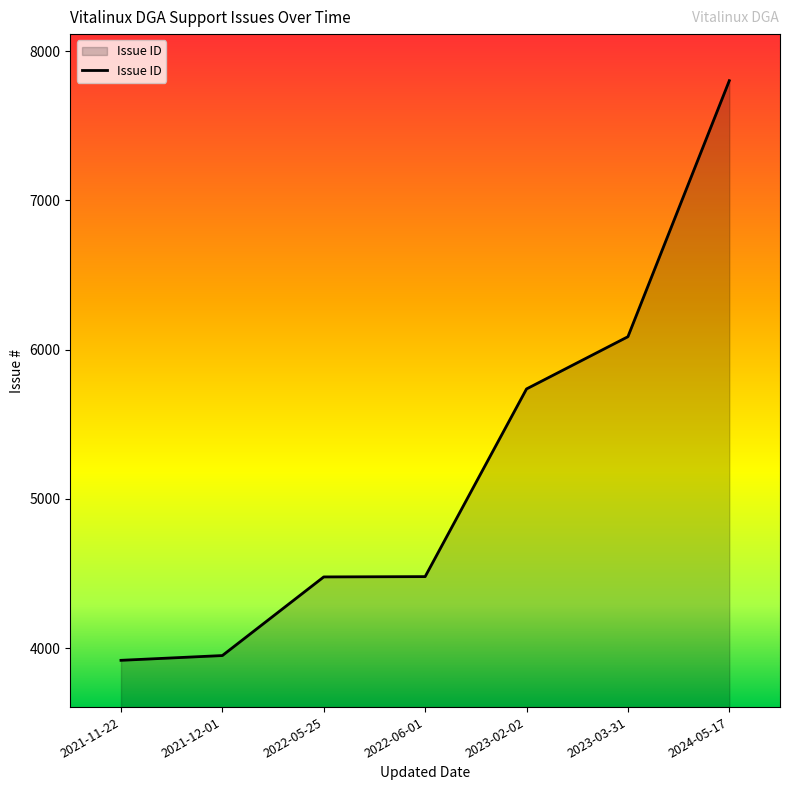

How many distinct data groups are displayed?

1